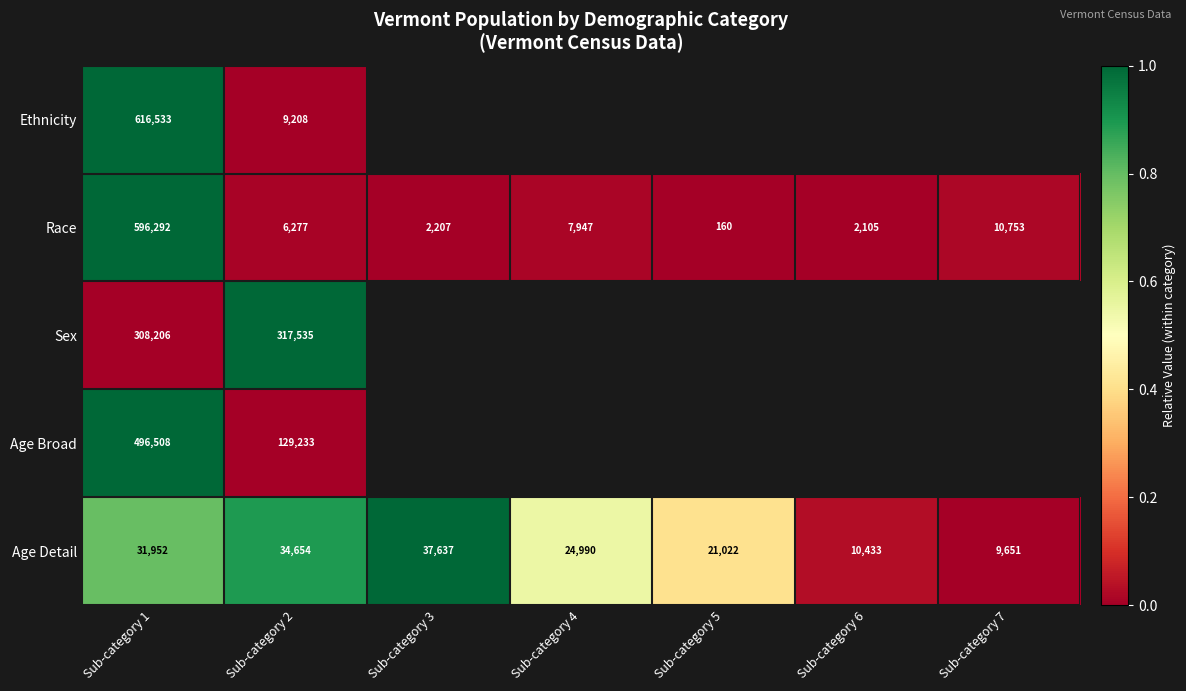

Which category has the highest value in the Race series?

Sub-category 1